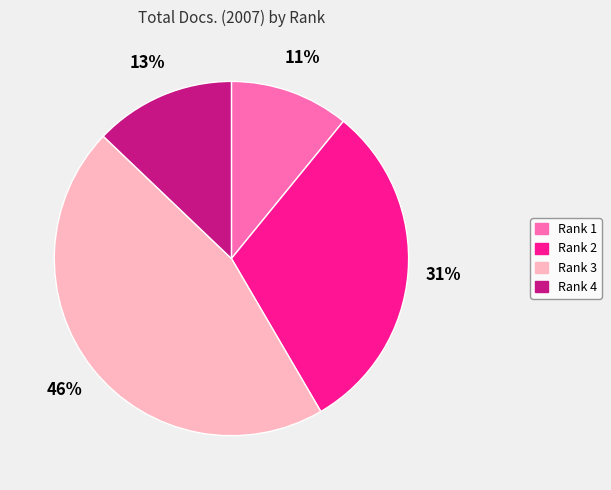

Approximately how many times larger is the value at Rank 1 compared to Rank 4?

0.8